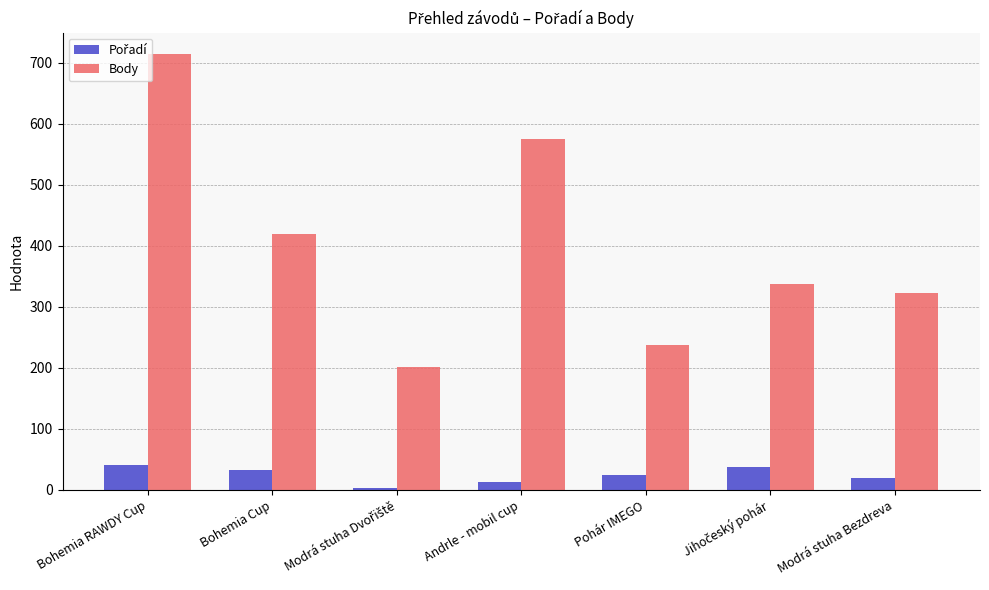

What position from the left is Bohemia Cup?

2